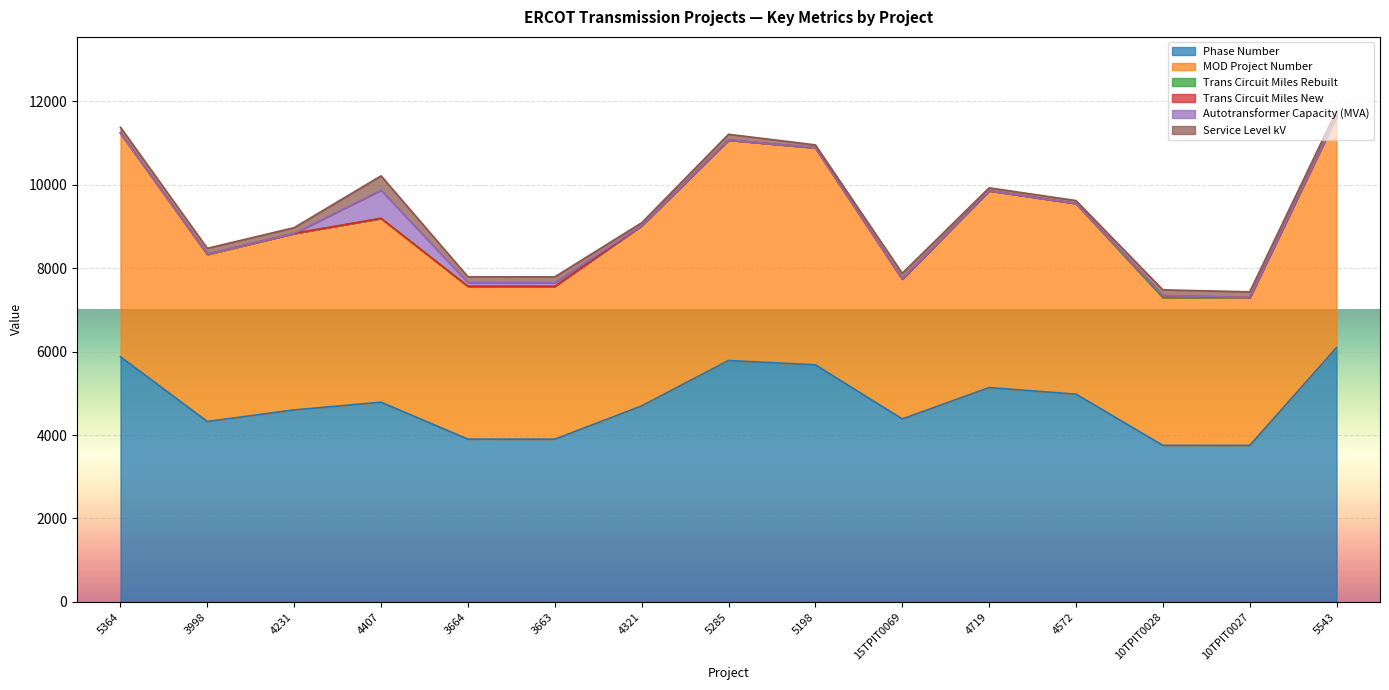

Where is Phase Number nearest to the value 4923?

4572